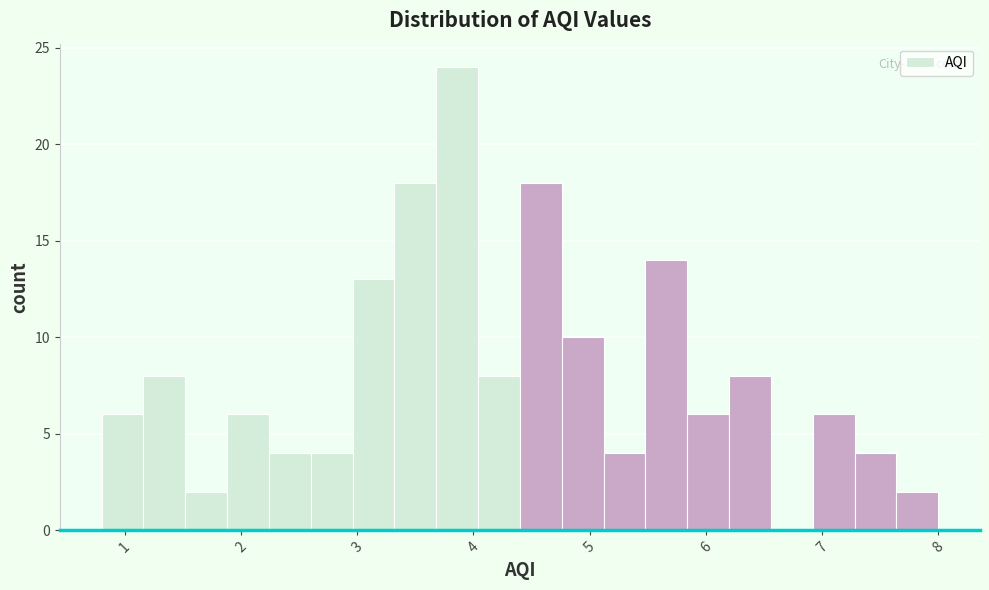

Around what value on the x-axis is the tallest bar? Give the approximate position of its centre, as read against the axis.

3.9